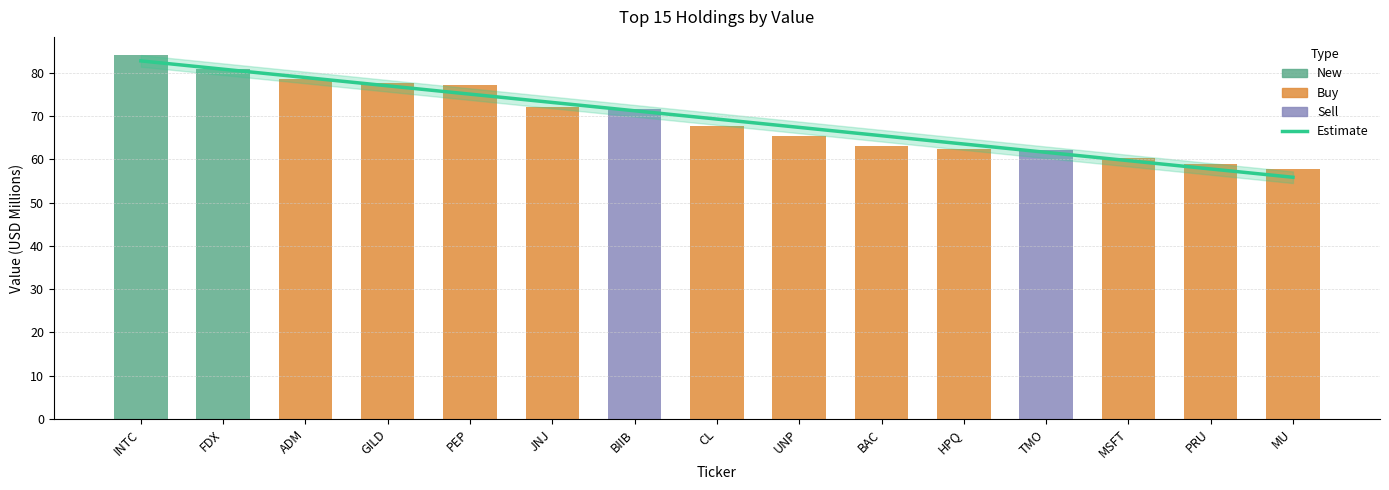

Which label corresponds to the largest value in the chart?

INTC